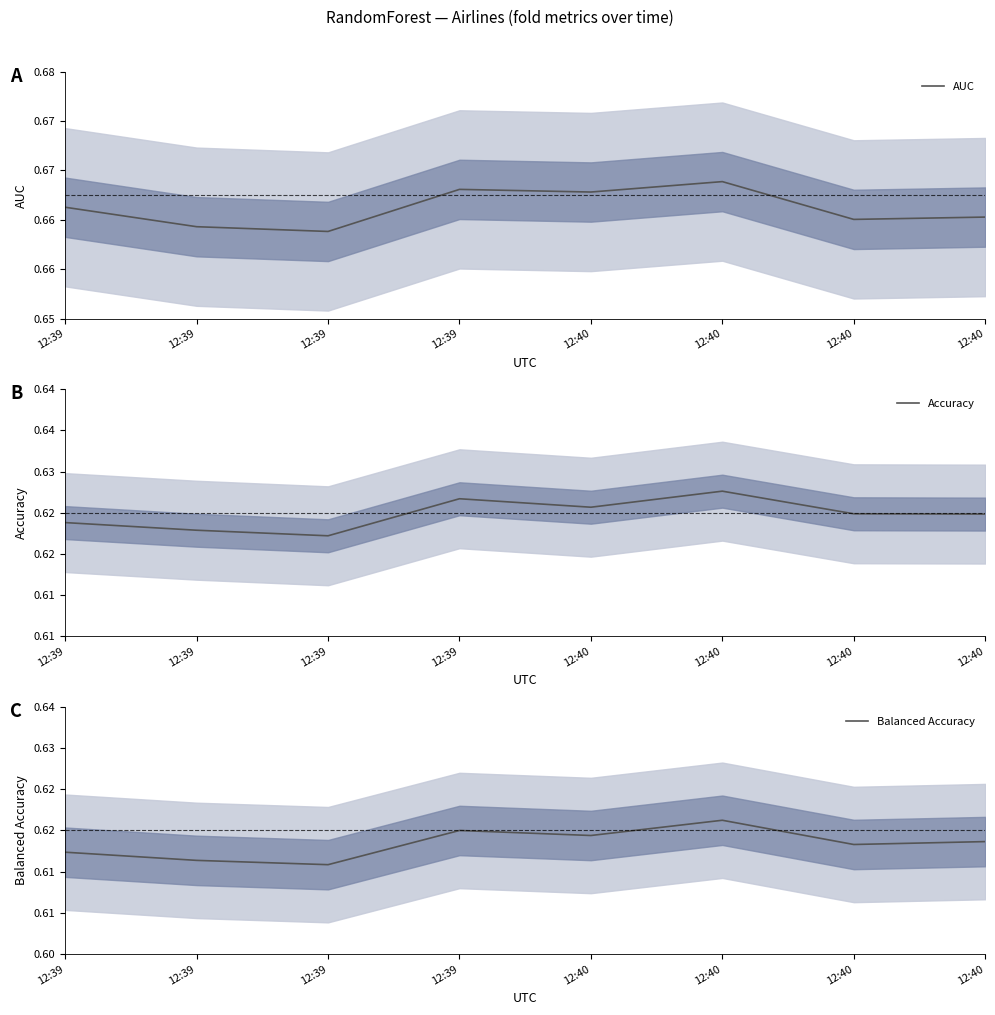

True or false: Balanced Accuracy and Accuracy cross at least once.

False